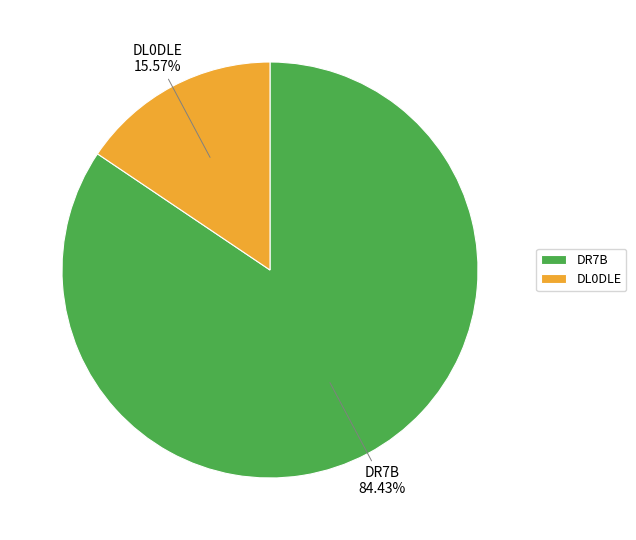

To the nearest percent, what is the difference between the largest and smallest slice percentages?

69%